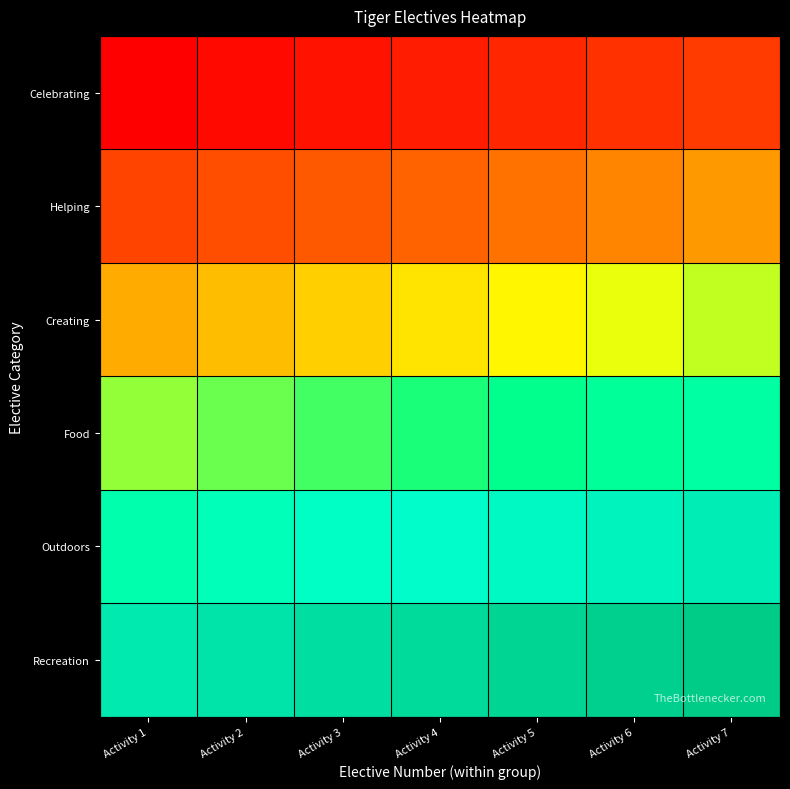

Reading left to right, list all the values displayed in this chart.

Celebrating: Activity 1=1	Activity 2=2	Activity 3=3	Activity 4=4	Activity 5=5	Activity 6=6	Activity 7=7
Helping: Activity 1=8	Activity 2=9	Activity 3=10	Activity 4=11	Activity 5=12	Activity 6=13	Activity 7=14
Creating: Activity 1=15	Activity 2=16	Activity 3=17	Activity 4=18	Activity 5=19	Activity 6=20	Activity 7=21
Food: Activity 1=22	Activity 2=23	Activity 3=24	Activity 4=25	Activity 5=26	Activity 6=27	Activity 7=28
Outdoors: Activity 1=29	Activity 2=30	Activity 3=31	Activity 4=32	Activity 5=33	Activity 6=34	Activity 7=35
Recreation: Activity 1=36	Activity 2=37	Activity 3=38	Activity 4=39	Activity 5=40	Activity 6=41	Activity 7=42